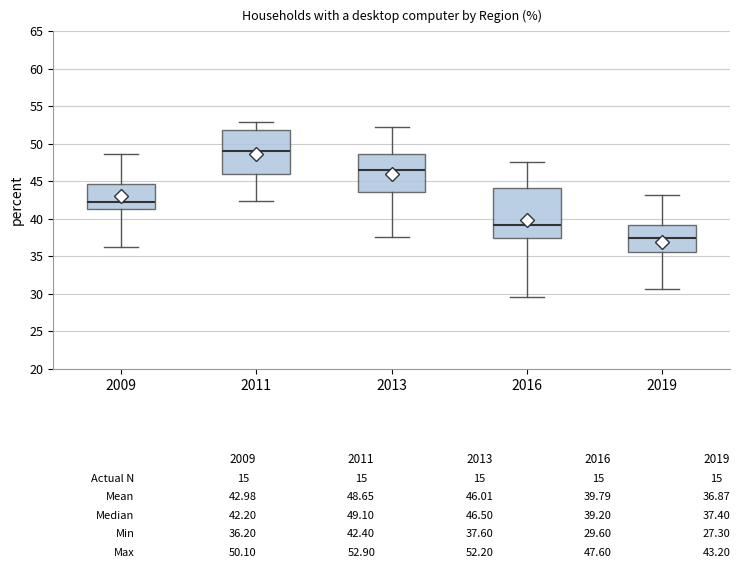

Where does the median line of the box at x = 2009 sit on the y-axis? The values are not printed on the chart, so give them approximately, as read against the axis.

42.0